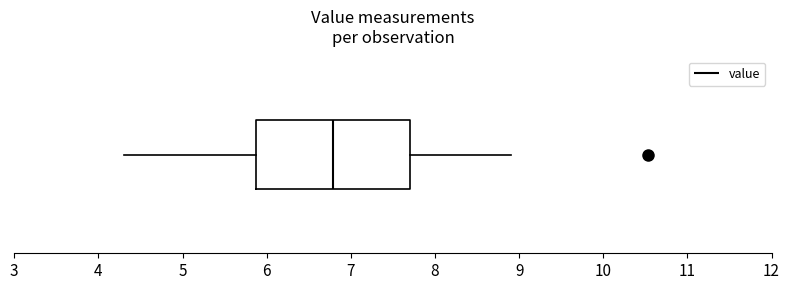

Transcribe this box plot: give where the median line is, the range the box spans, and where the two whiskers end, as read against the x-axis. The values are not printed on the chart, so give them approximately, as read against the axis.

median 6.8, box 5.9 to 7.7, whiskers 4.3 to 8.9